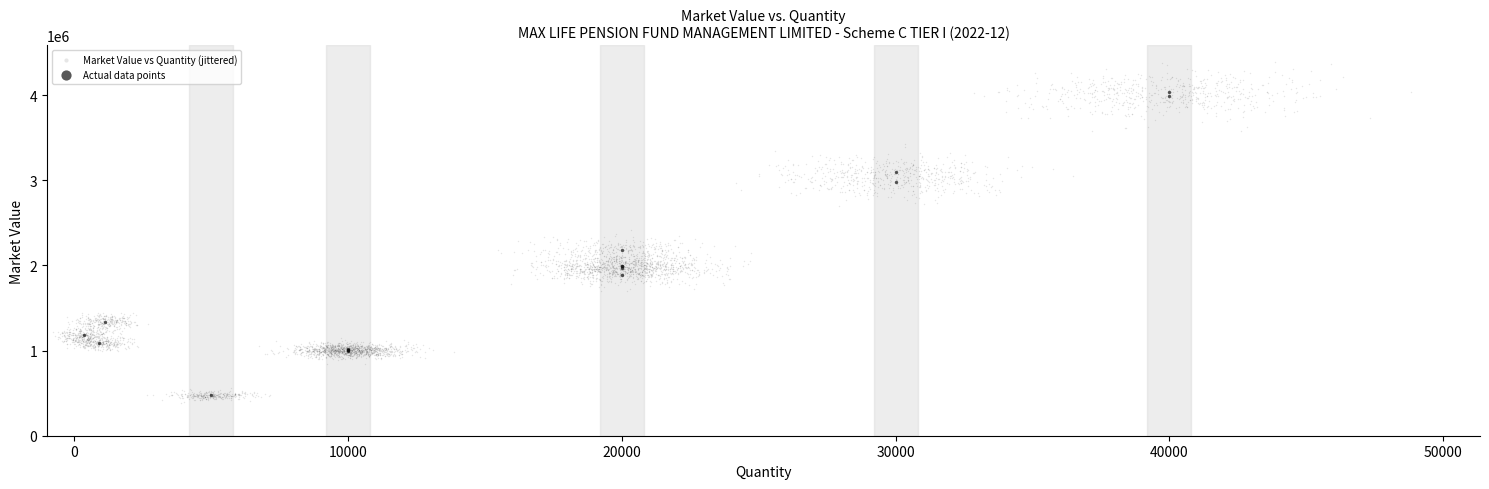

Which series has the largest Y range (max minus min)?

Market Value vs Quantity (jittered)